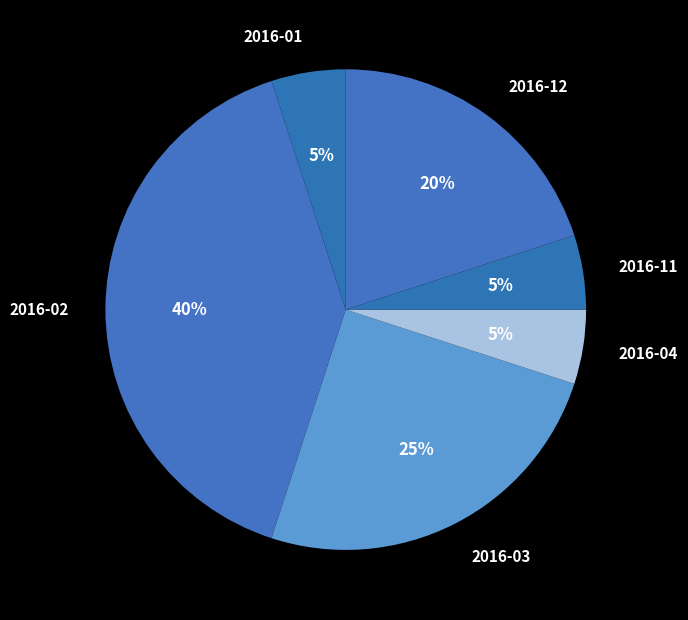

To the nearest percent, what is the difference between the largest and smallest slice percentages?

35%